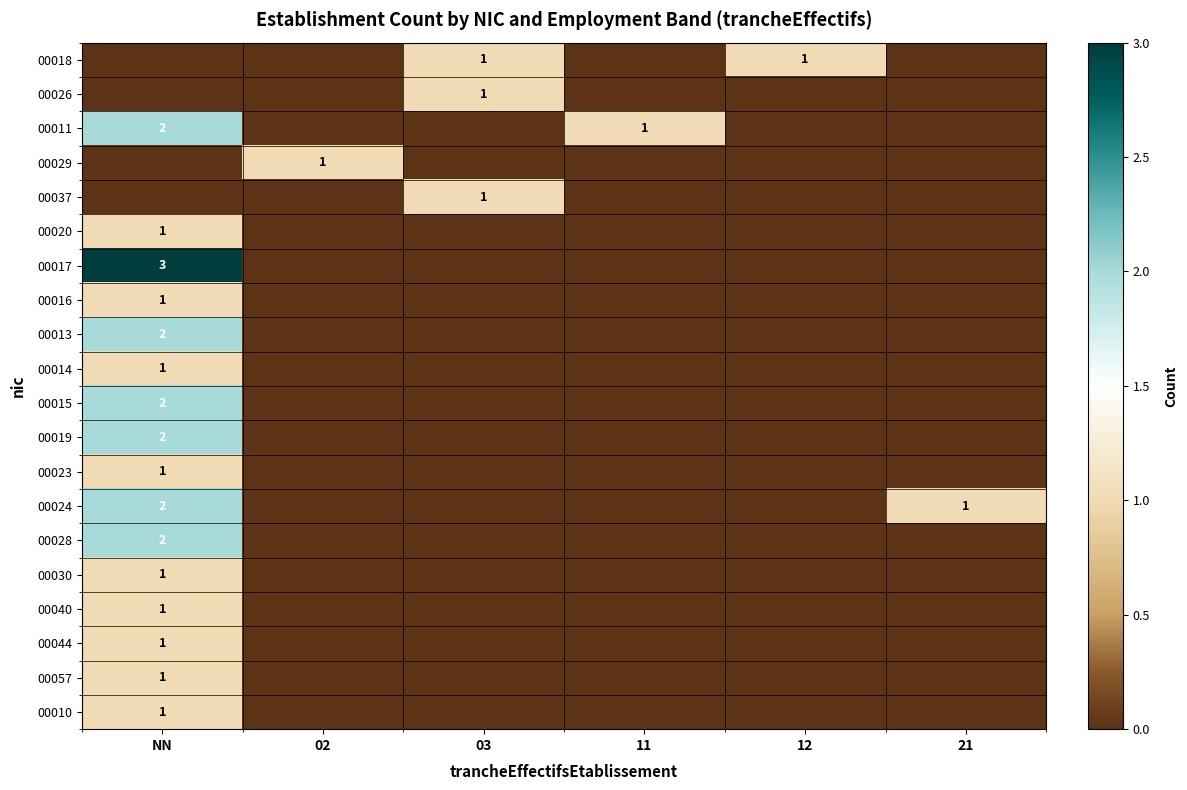

What is the difference between the highest and lowest values at 11?

1